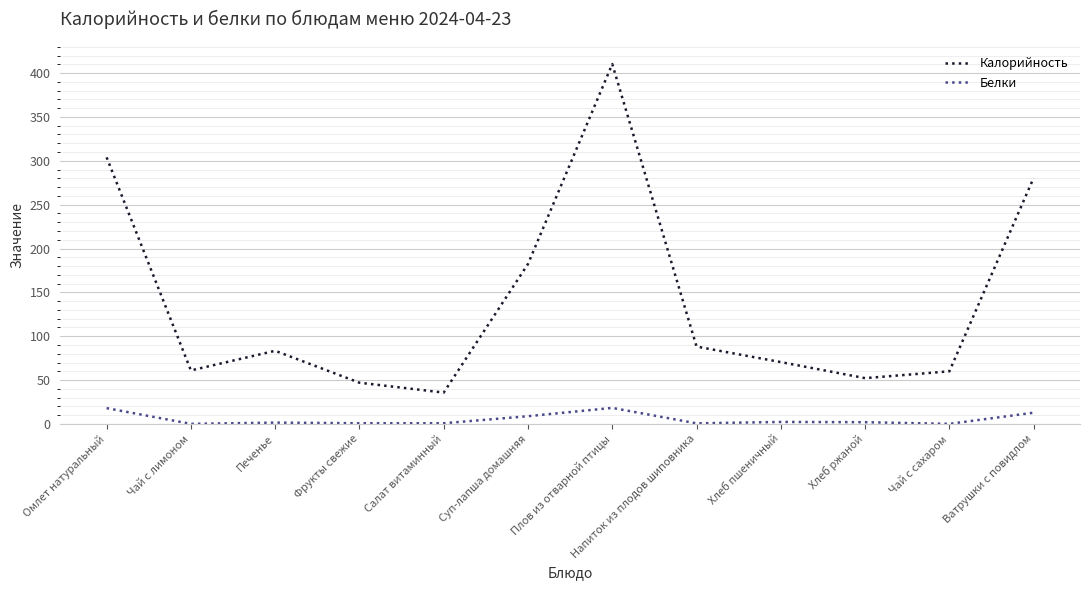

Rank the series at Хлеб ржаной from highest to lowest value.

Калорийность, Белки